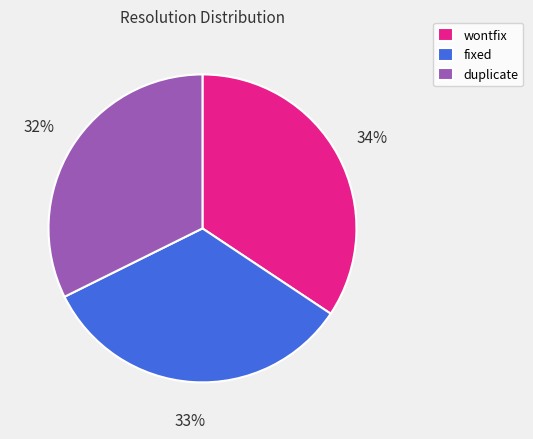

The wontfix slice represents 47% of the pie. True or false?

False